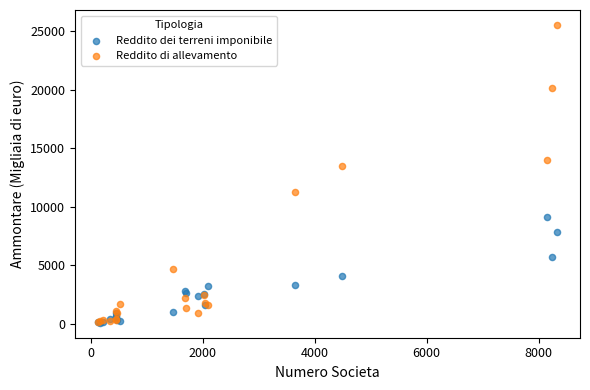

In the Reddito di allevamento series, what Y value is closest to 12828?

13481